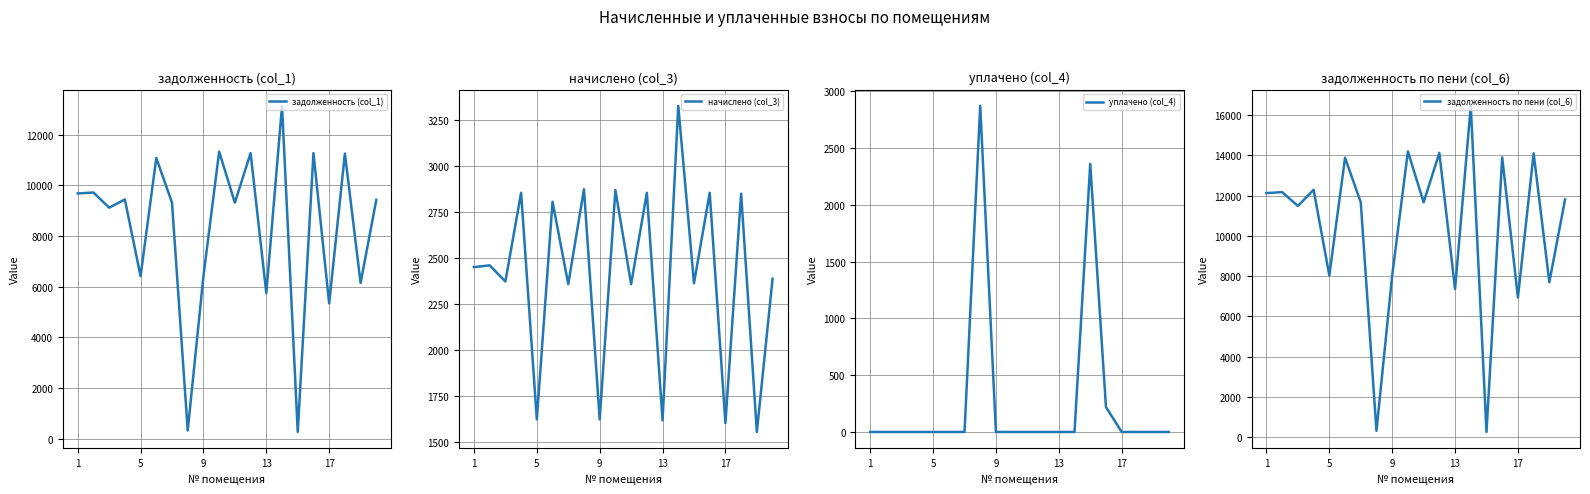

List the series in order of their peak value, lowest first.

уплачено (col_4), начислено (col_3), задолженность (col_1), задолженность по пени (col_6)